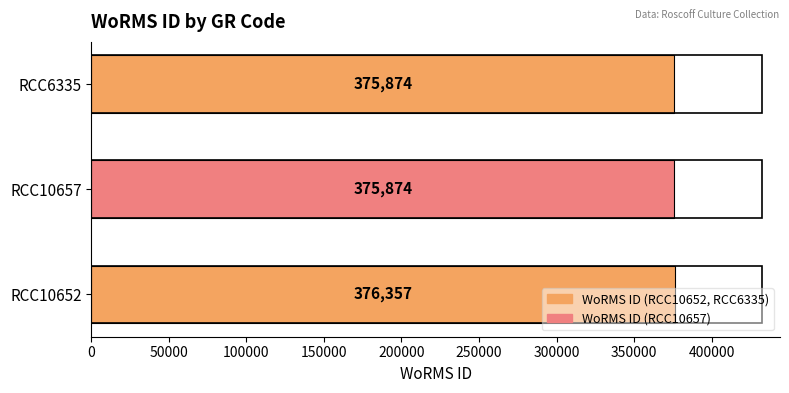

Does the chart contain stacked bars?

No